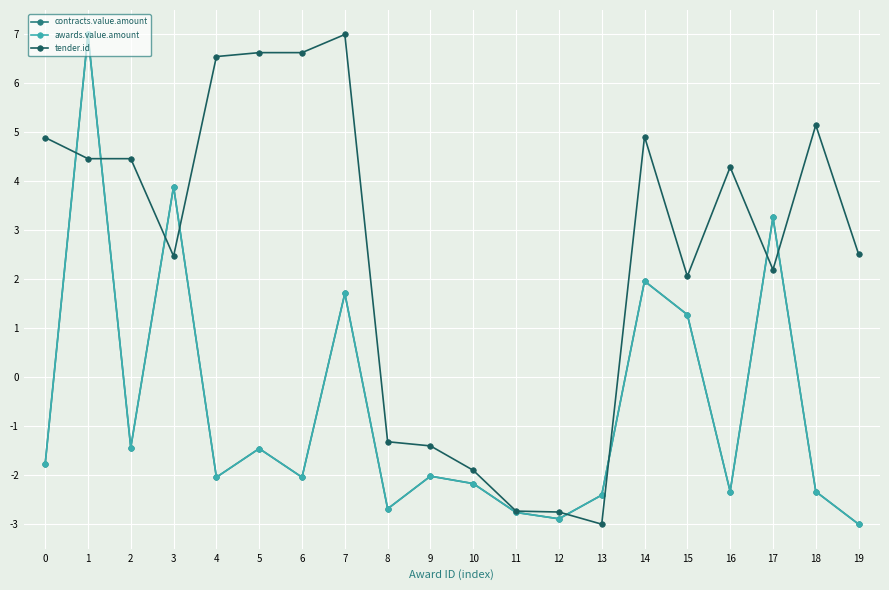

Is this an area chart (filled region under the line)?

No